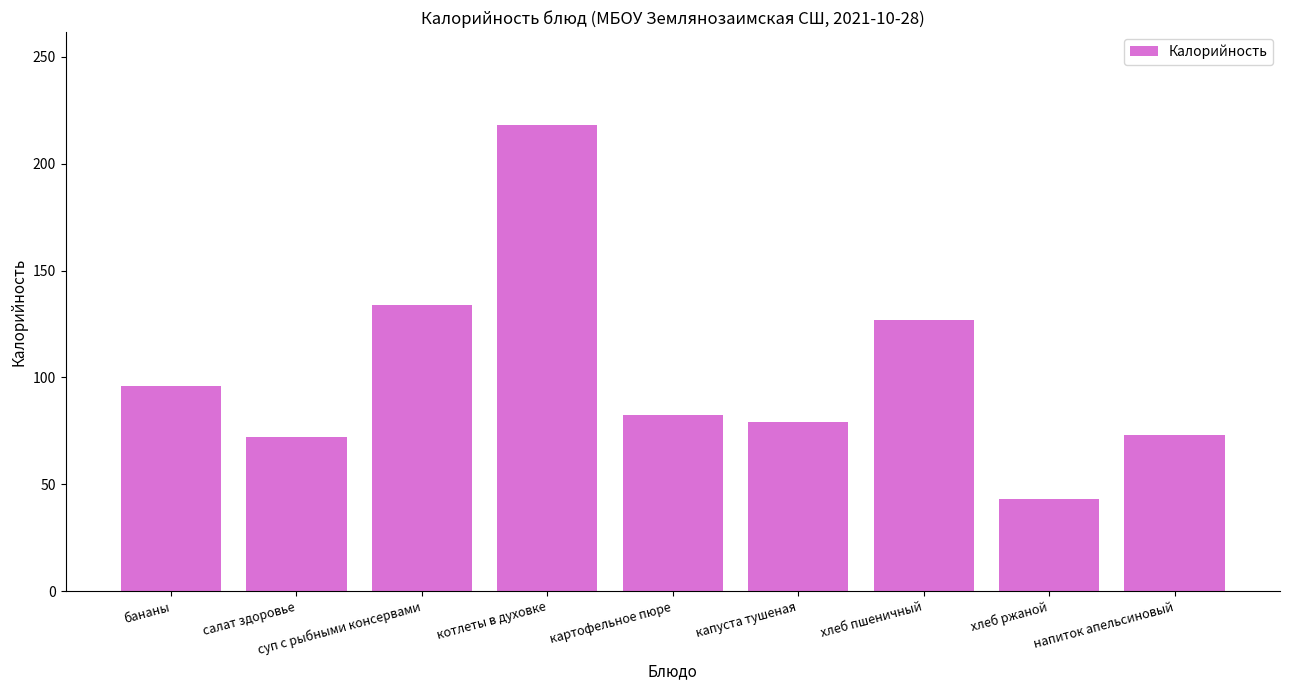

What is the difference between the second highest and second lowest values?

61.8